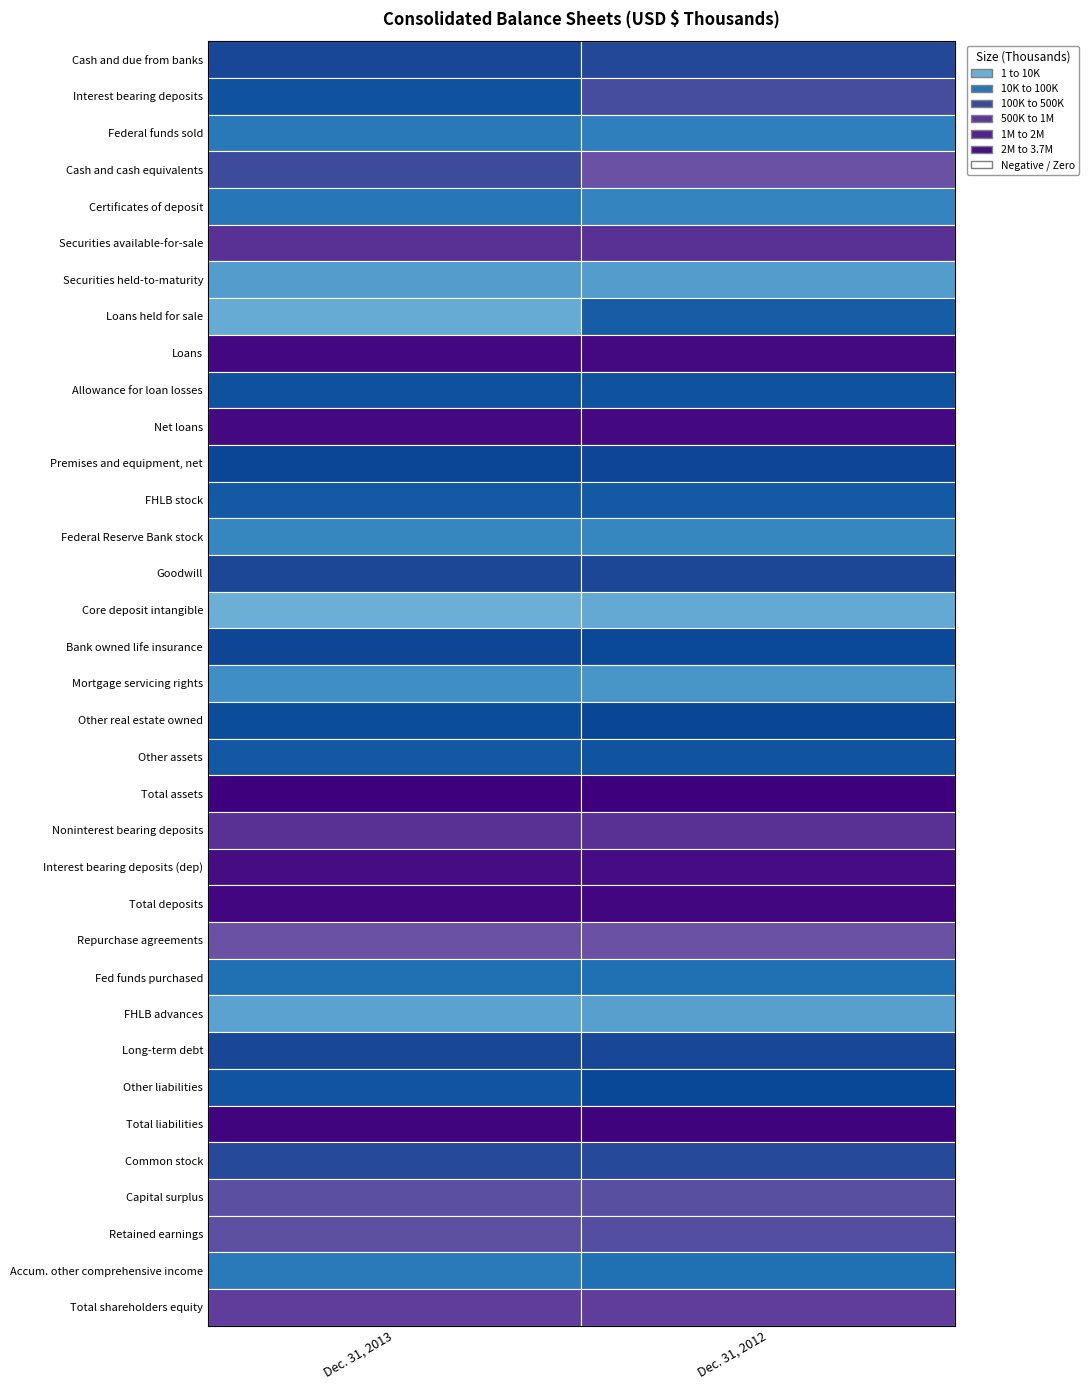

Is the value of Certificates of deposit at 1 greater than the value of Premises and equipment, net at 1?

No